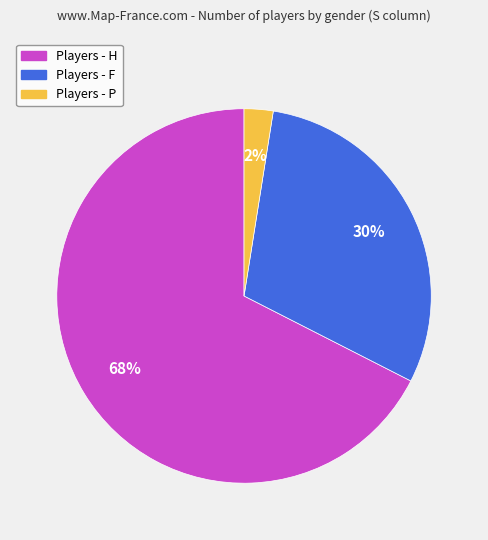

To the nearest percent, what is the average slice percentage?

33%